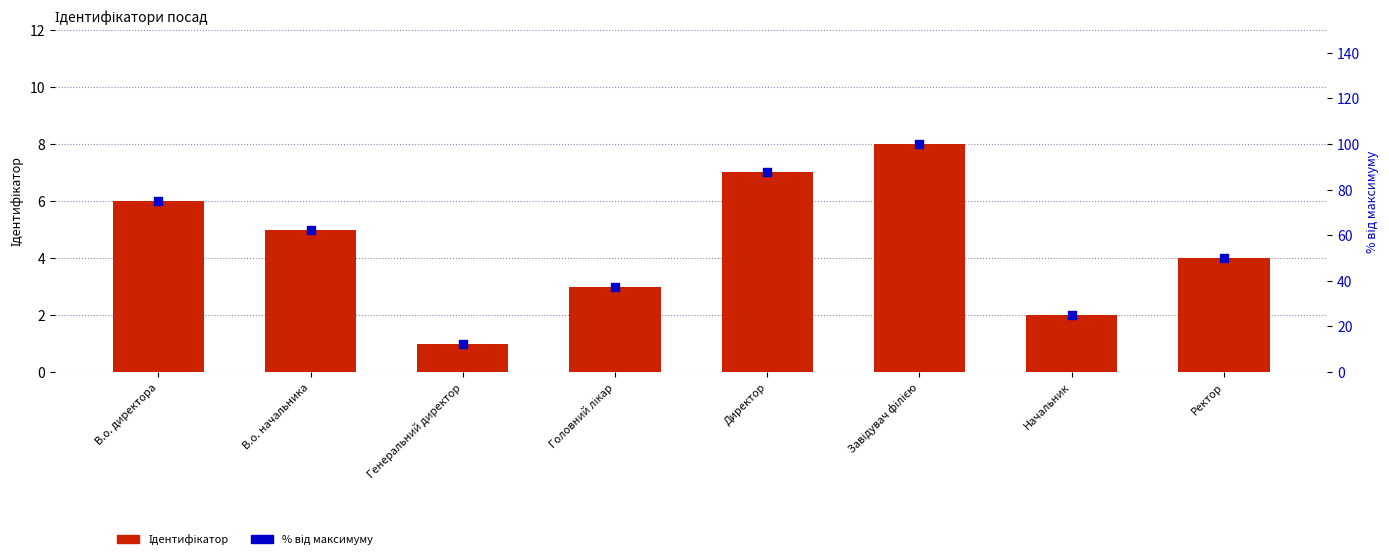

At which category is the sum across all series the highest?

Завідувач філією